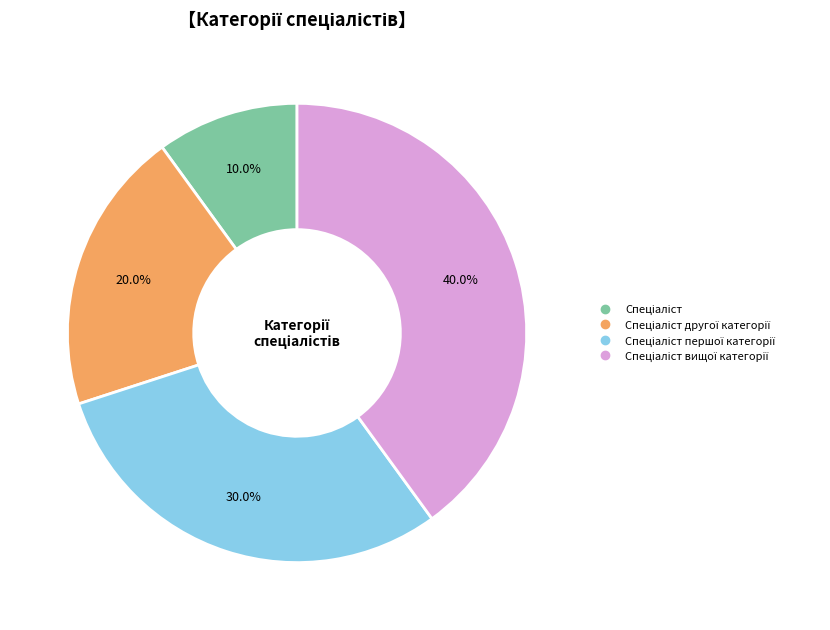

Is there a majority slice in this chart?

No